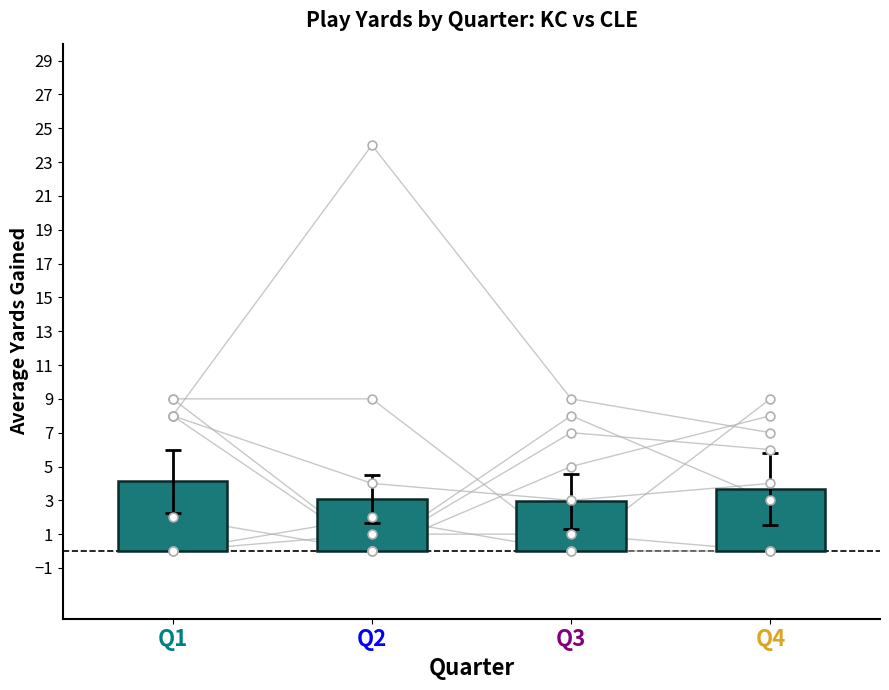

What is the change in value from Q1 to Q3?

-1.2